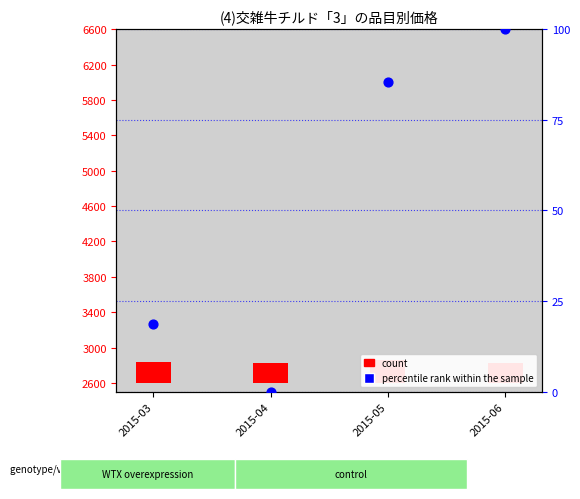

What is the change in value from 2015-03 to 2015-04?

-18.6